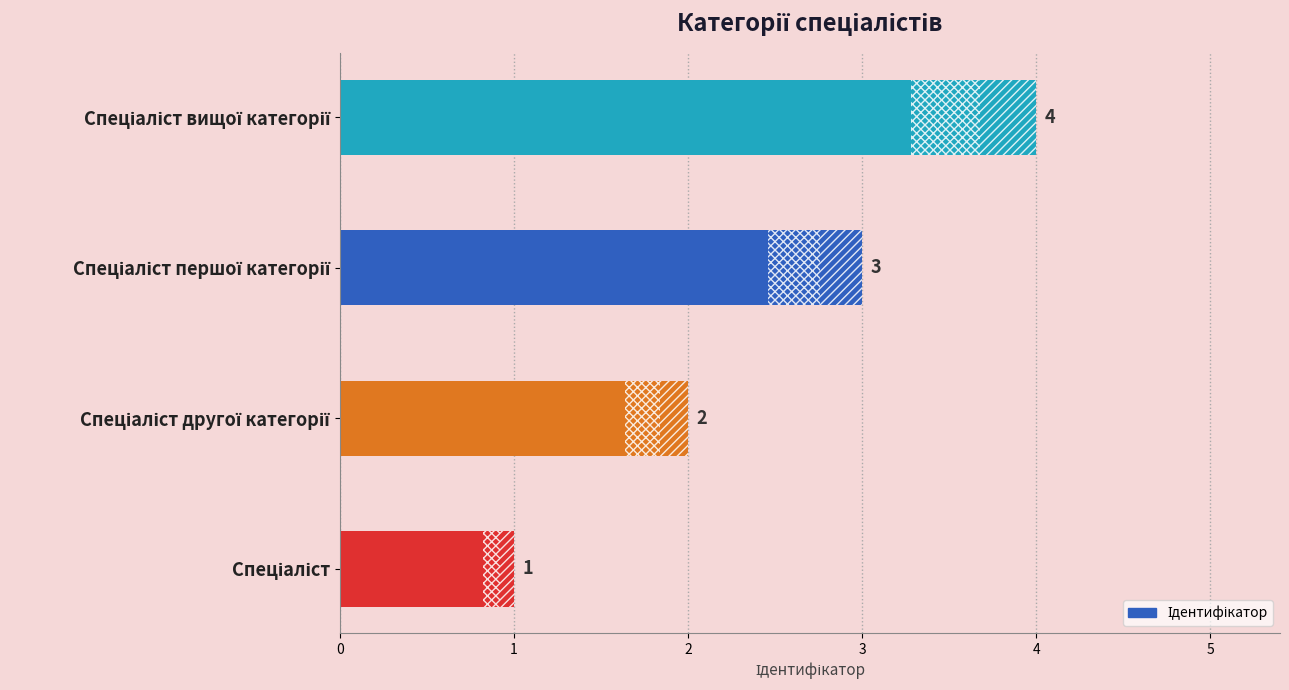

How many values are between 2 and 4?

3